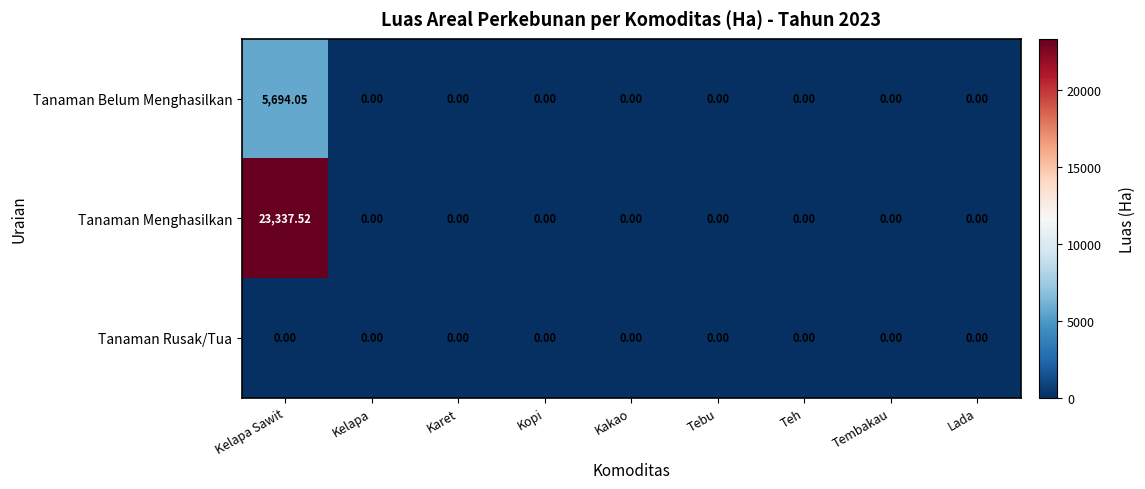

List the series in order of their peak value, lowest first.

Tanaman Rusak/Tua, Tanaman Belum Menghasilkan, Tanaman Menghasilkan